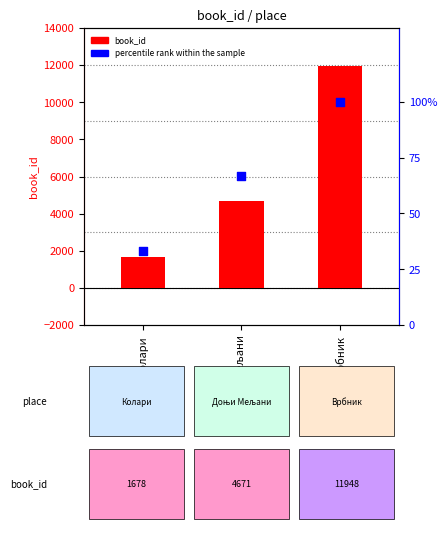

Which series has the largest total across all categories?

book_id